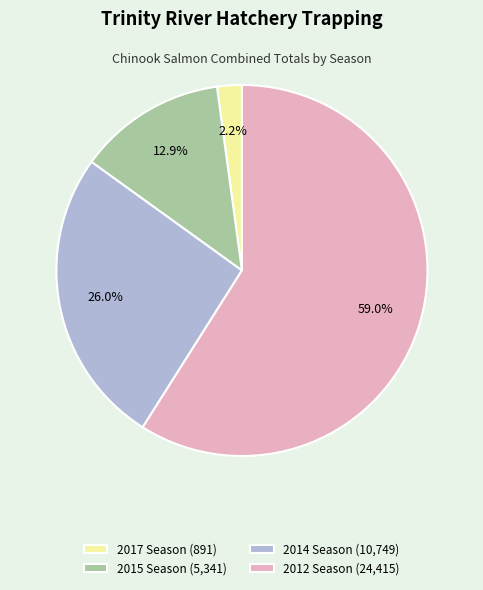

How much of the chart is everything except 2015 Season (5,341)?

87.1%